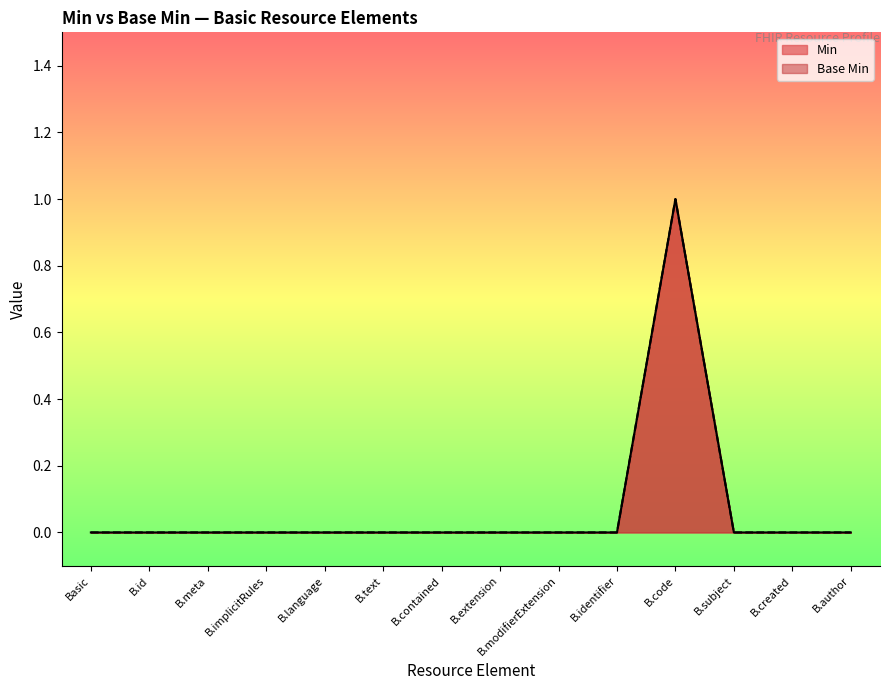

List the series in order of their peak value, lowest first.

Min, Base Min